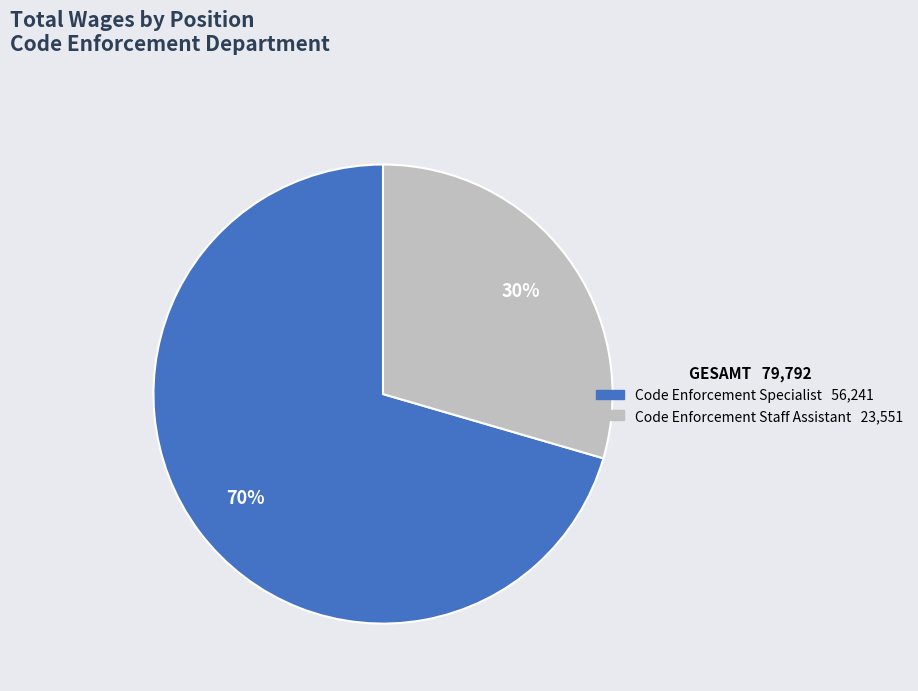

Which slice is the largest?

Code Enforcement Specialist